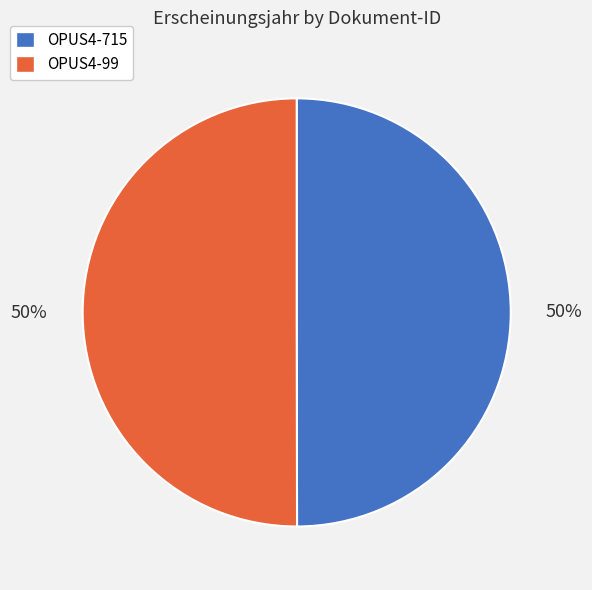

Is the sum of OPUS4-715 and OPUS4-99 greater than half?

Yes